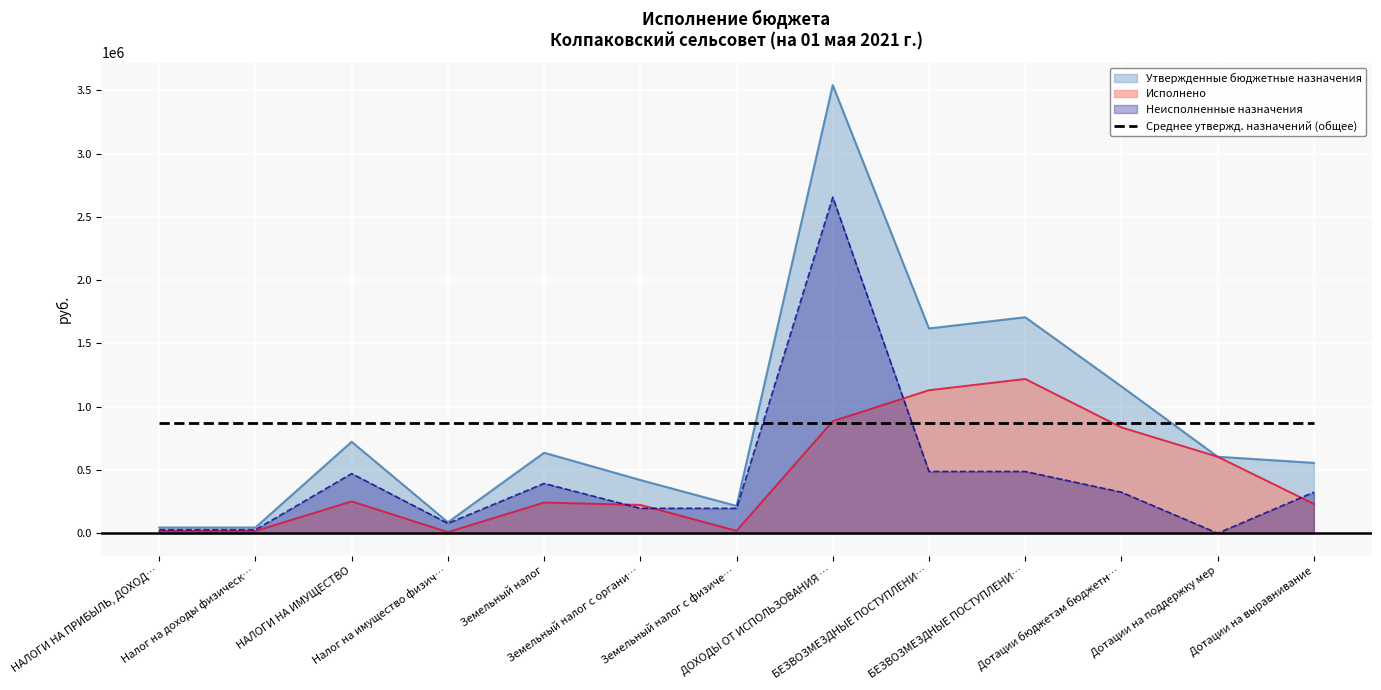

At which label is Утвержденные бюджетные назначения closest to 1793528?

БЕЗВОЗМЕЗДНЫЕ ПОСТУПЛЕНИ…